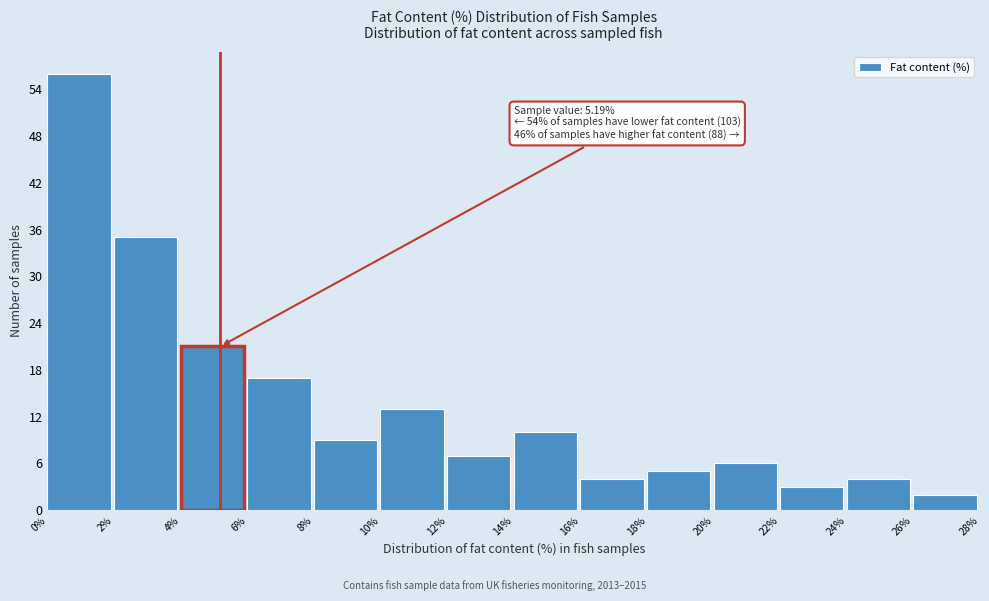

Over which range of the x-axis is the bar tallest?

0% to 2%